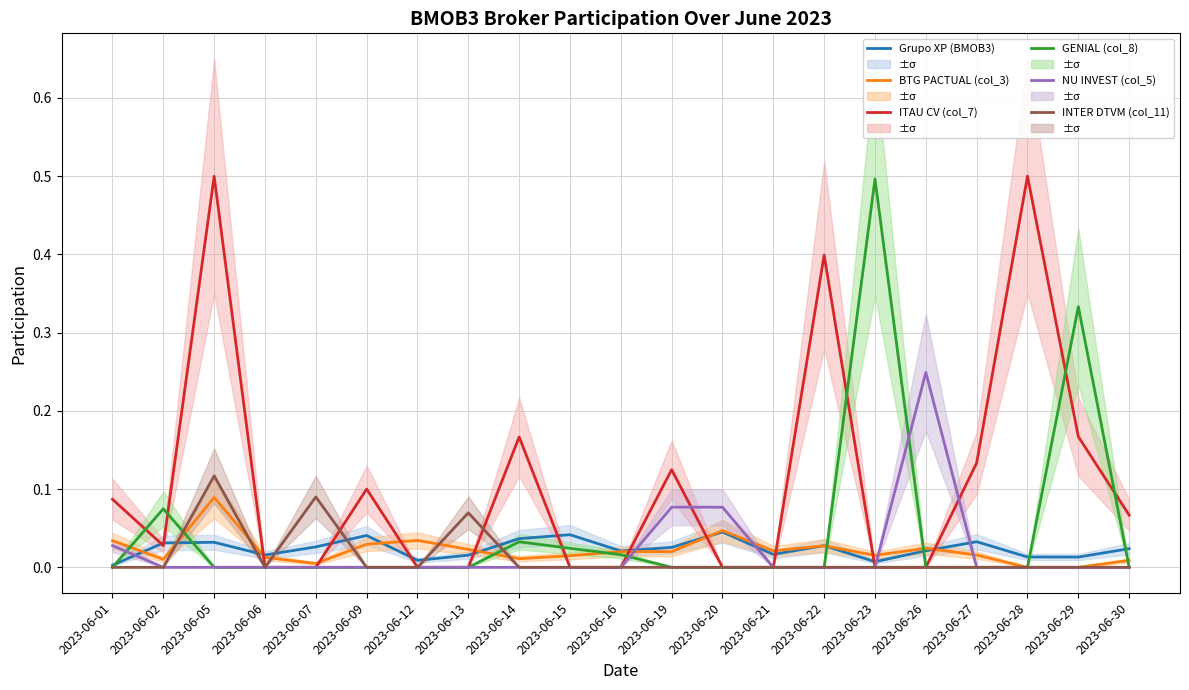

Rank the series at 2023-06-21 from lowest to highest value.

ITAU CV (col_7), GENIAL (col_8), NU INVEST (col_5), INTER DTVM (col_11), Grupo XP (BMOB3), BTG PACTUAL (col_3)